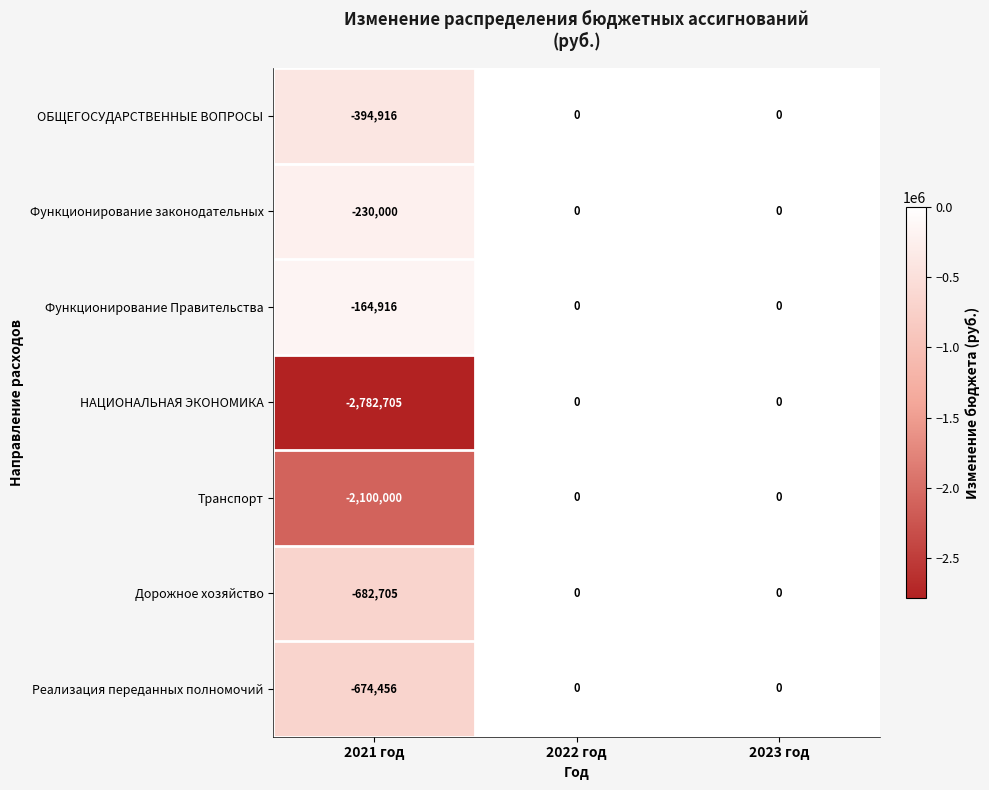

How many Реализация переданных полномочий values are between -674456 and 0?

3